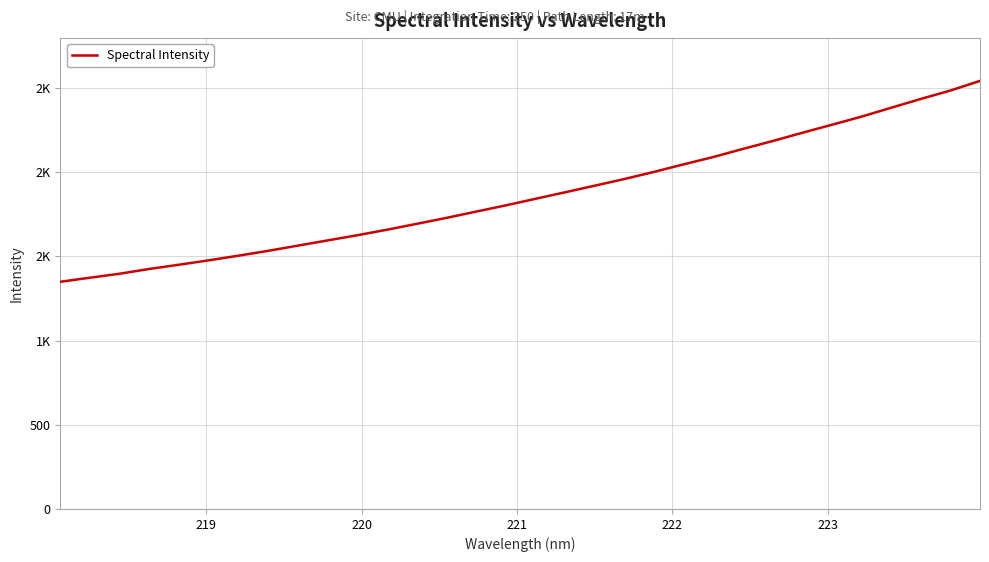

True or false: there are more than 0 points higher than both neighbors.

False